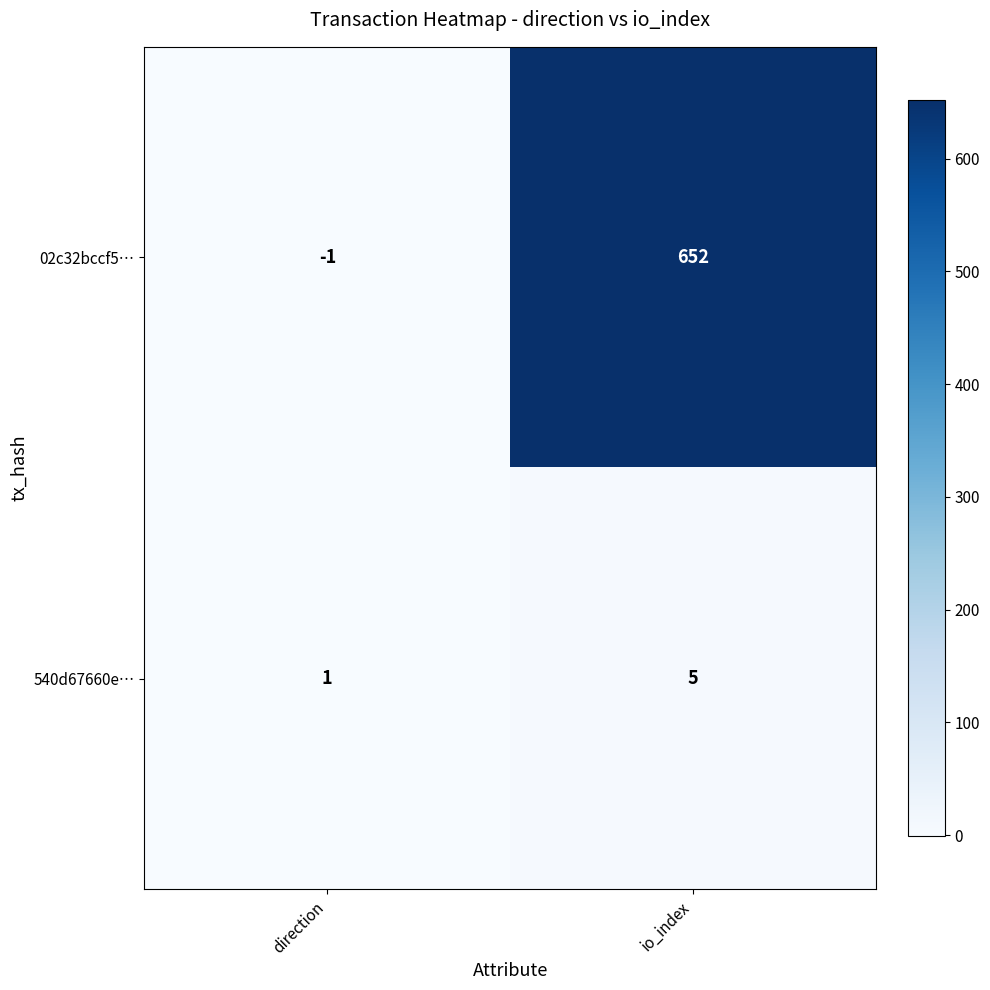

How many series are shown in this chart?

2